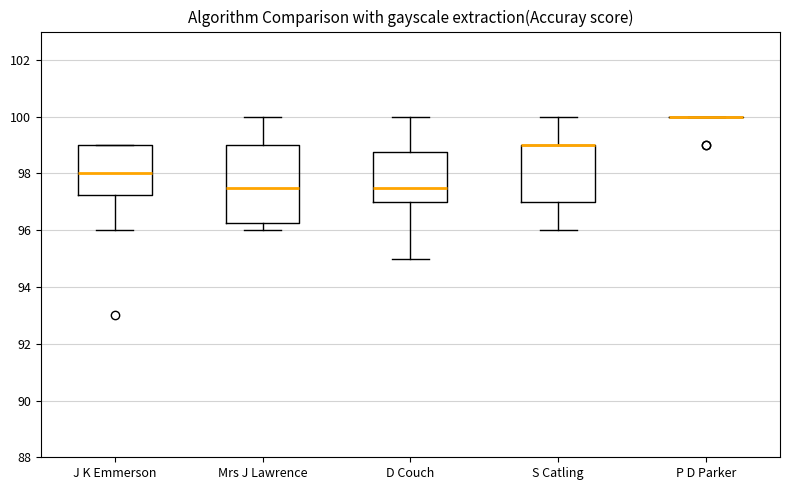

Reading left to right, read every box against the y-axis: the position of its median line, the range the box covers, and the ends of its whiskers. The values are not printed on the chart, so give them approximately, as read against the axis.

J K Emmerson: median 98.0, box 97.2 to 99.0, whiskers 96.0 to 99.0
Mrs J Lawrence: median 97.6, box 96.2 to 99.0, whiskers 96.0 to 100.0
D Couch: median 97.6, box 97.0 to 98.8, whiskers 95.0 to 100.0
S Catling: median 99.0 (drawn on the box's upper edge), box 97.0 to 99.0, whiskers 96.0 to 100.0
P D Parker: box collapsed to a line at 100.0, whiskers 100.0 to 100.0